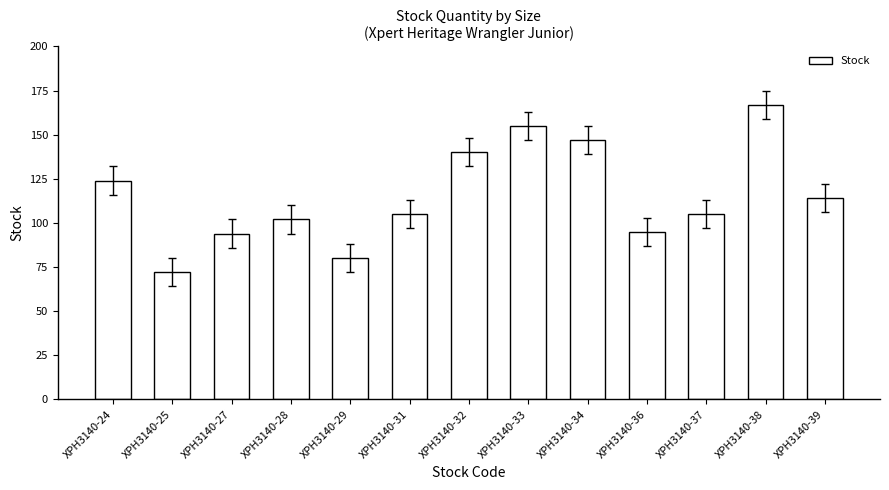

Between XPH3140-37 and XPH3140-24, which is larger?

XPH3140-24